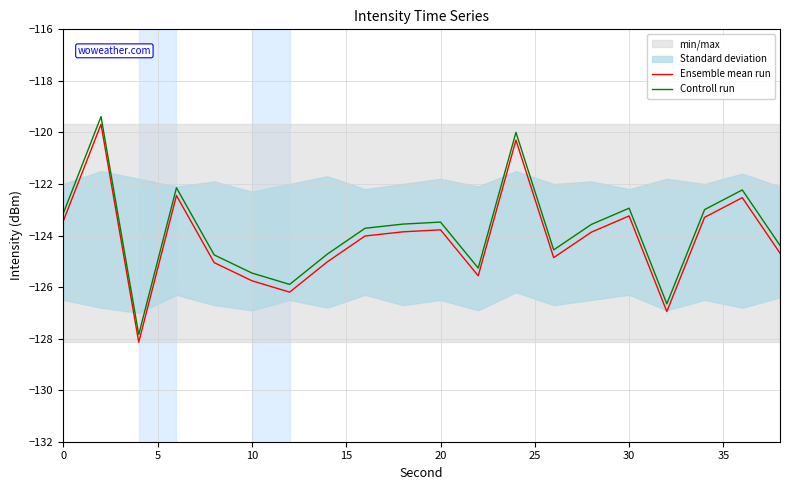

How many data points does each series have?

20